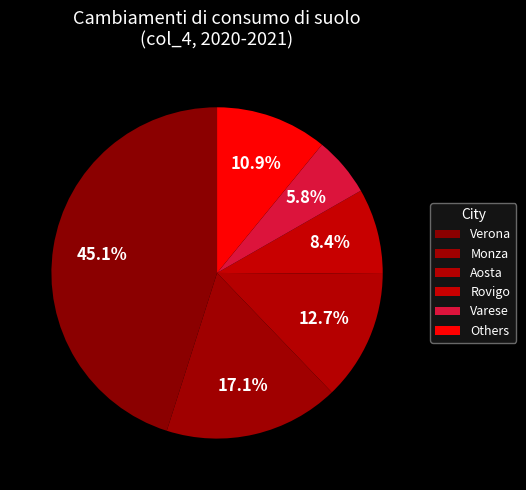

Which slice is the largest?

Verona